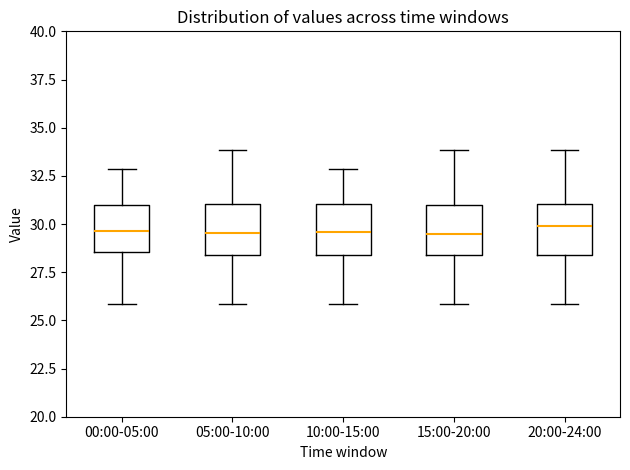

Where is the lower edge of the box for 15:00-20:00 on the y-axis? The values are not printed on the chart, so give them approximately, as read against the axis.

28.5